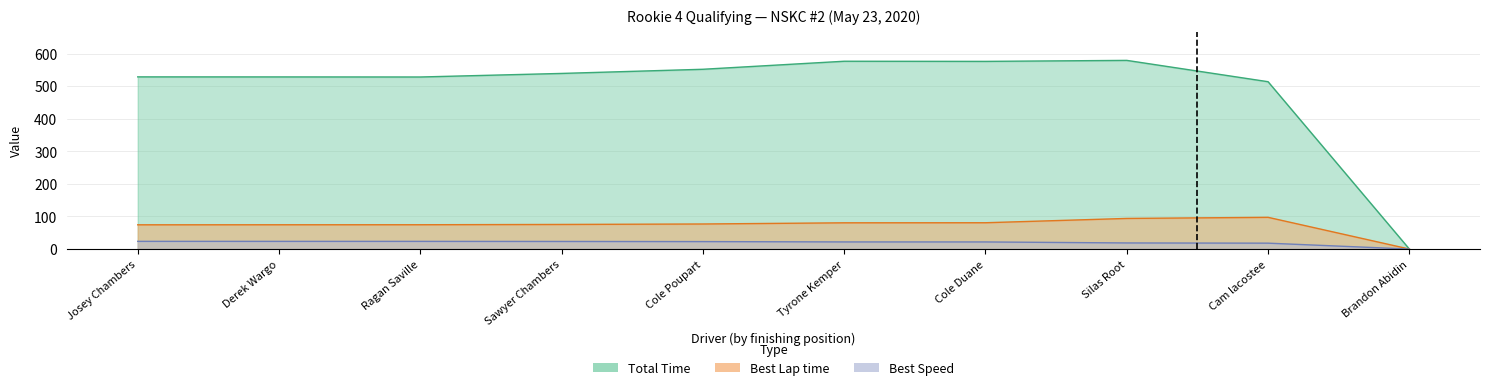

Reading left to right, list all the values displayed in this chart.

Total Laps: Josey Chambers=23.7	Derek Wargo=23.6	Ragan Saville=23.6	Sawyer Chambers=23.3	Cole Poupart=22.9	Tyrone Kemper=21.9	Cole Duane=21.8	Silas Root=18.7	Cam lacostee=18.1	Brandon Abidin=0.0
Total Time: Josey Chambers=528.5	Derek Wargo=528.4	Ragan Saville=528.2	Sawyer Chambers=539.1	Cole Poupart=551.9	Tyrone Kemper=576.5	Cole Duane=576.1	Silas Root=579.2	Cam lacostee=513.7	Brandon Abidin=0.0
Best Lap time: Josey Chambers=74.4	Derek Wargo=74.6	Ragan Saville=74.6	Sawyer Chambers=75.5	Cole Poupart=76.9	Tyrone Kemper=80.6	Cole Duane=80.8	Silas Root=94.0	Cam lacostee=97.4	Brandon Abidin=0.0